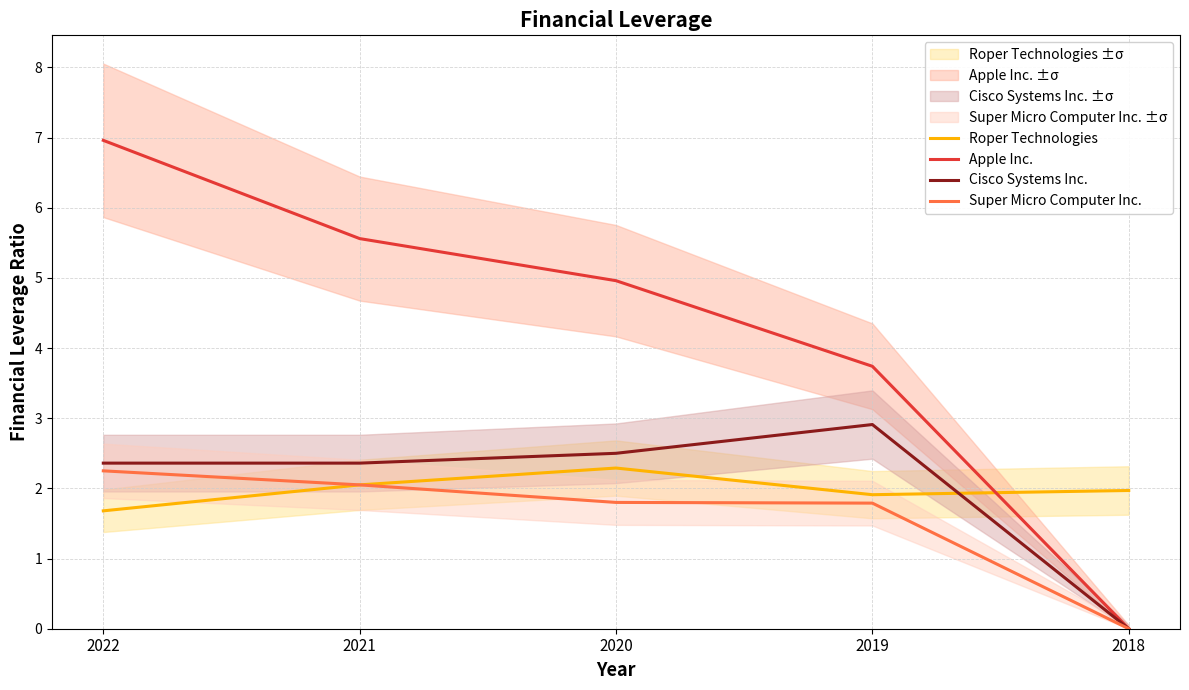

How many data points in Cisco Systems Inc. are less than 2?

1